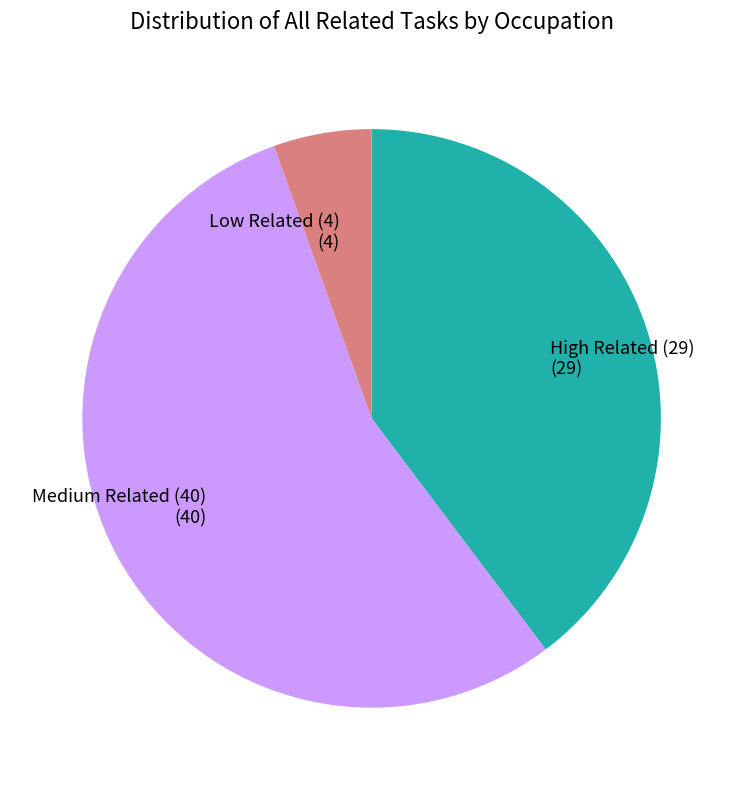

How many segments does this pie chart have?

3